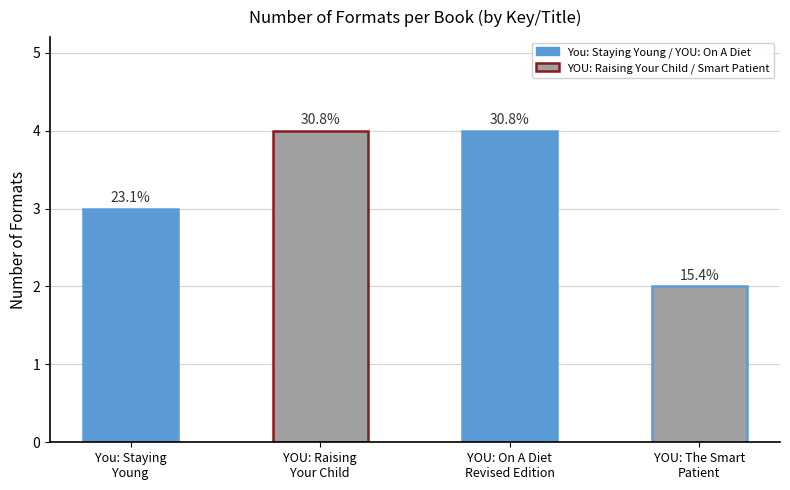

Count the number of categories in the chart.

4